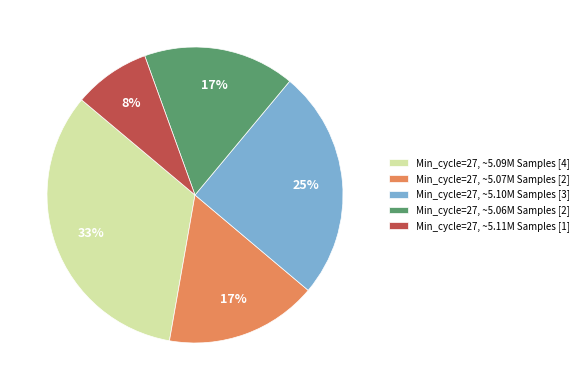

To the nearest percent, what is the difference between the largest and smallest slice percentages?

25%